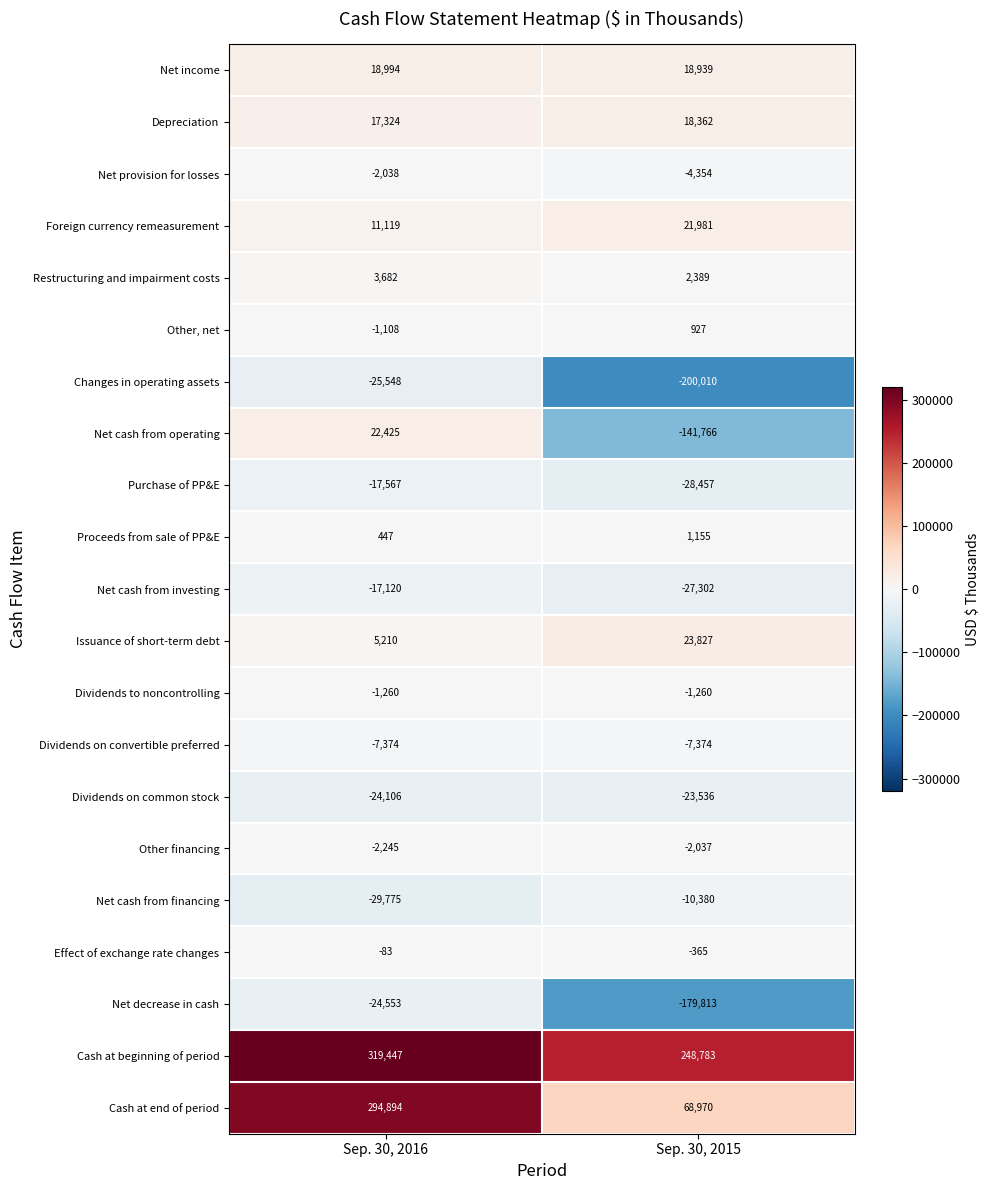

At which label does Net cash from investing reach its minimum?

Sep. 30, 2015